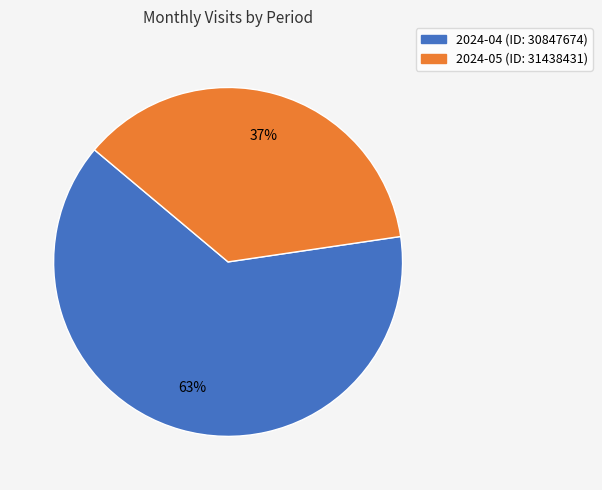

Is it true that 2024-04 (ID: 30847674) is 63% of the pie?

True